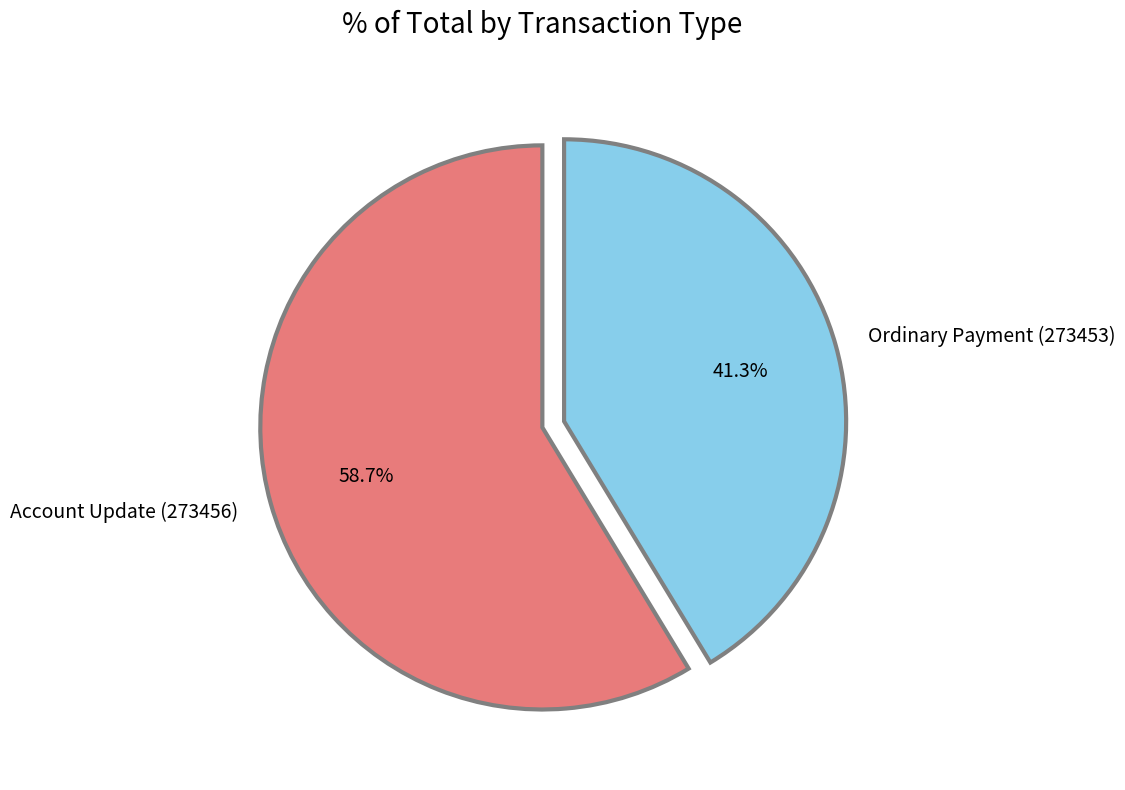

What is the majority slice?

Account Update (273456)